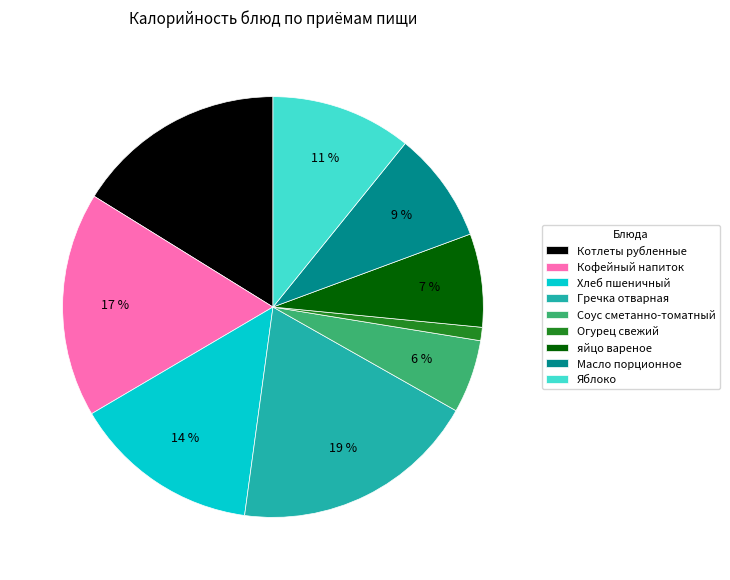

The Хлеб пшеничный slice represents 14% of the pie. True or false?

True